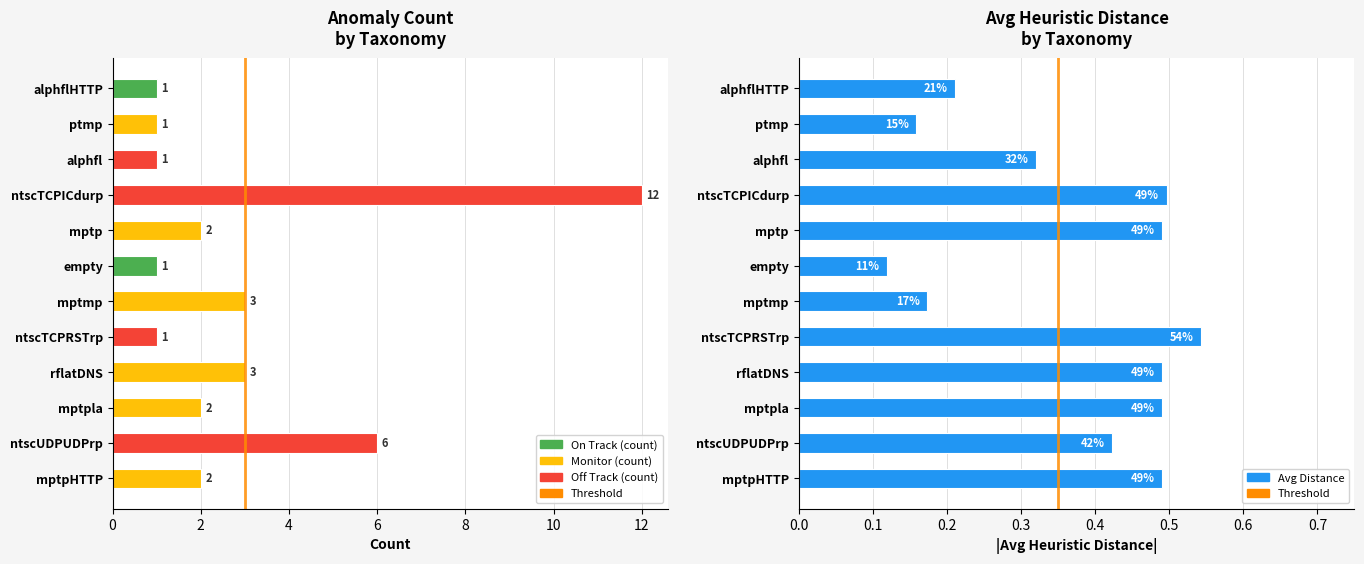

Reading left to right, extract all data points from this chart.

count: alphflHTTP=1.0	ptmp=1.0	alphfl=1.0	ntscTCPICdurp=12.0	mptp=2.0	empty=1.0	mptmp=3.0	ntscTCPRSTrp=1.0	rflatDNS=3.0	mptpla=2.0	ntscUDPUDPrp=6.0	mptpHTTP=2.0
avg_distance: alphflHTTP=0.2	ptmp=0.2	alphfl=0.3	ntscTCPICdurp=0.5	mptp=0.5	empty=0.1	mptmp=0.2	ntscTCPRSTrp=0.5	rflatDNS=0.5	mptpla=0.5	ntscUDPUDPrp=0.4	mptpHTTP=0.5